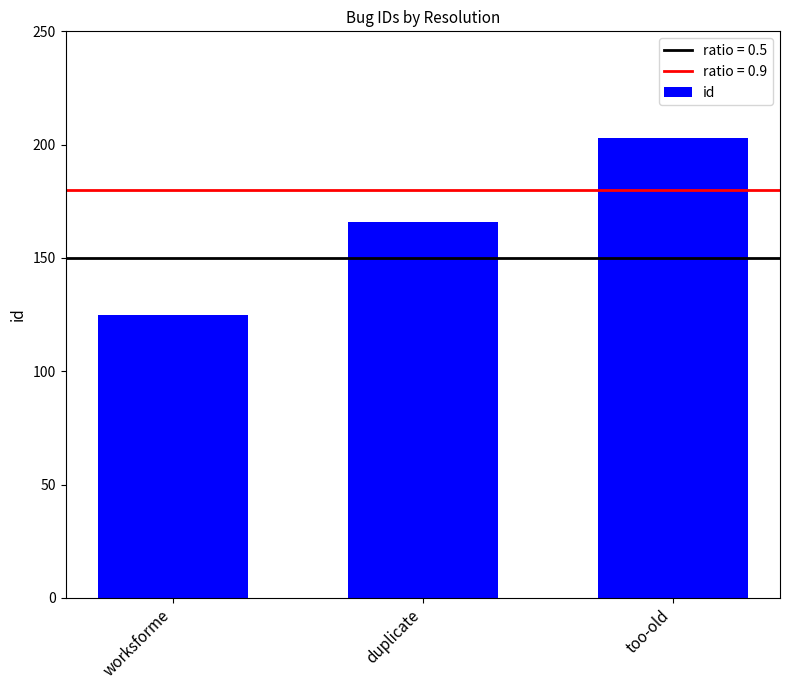

Reading left to right, extract all data points from this chart.

worksforme=125	duplicate=166	too-old=203